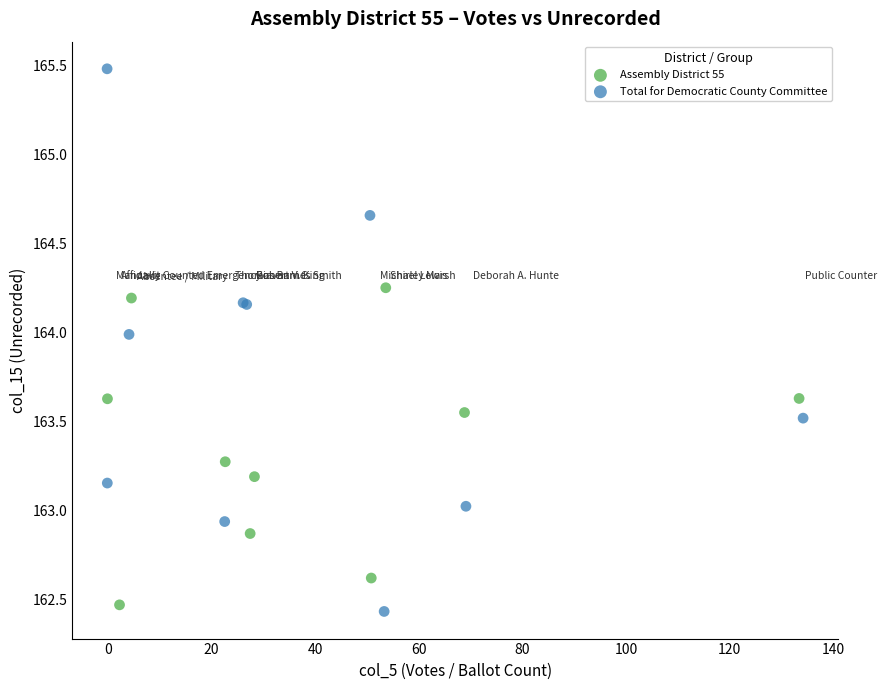

Which series has the widest spread of Y values?

Total for Democratic County Committee